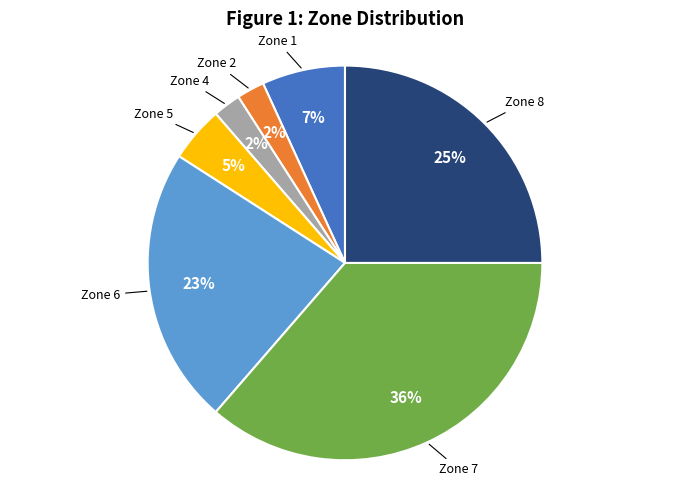

Is there any slice that represents more than half of the pie?

No